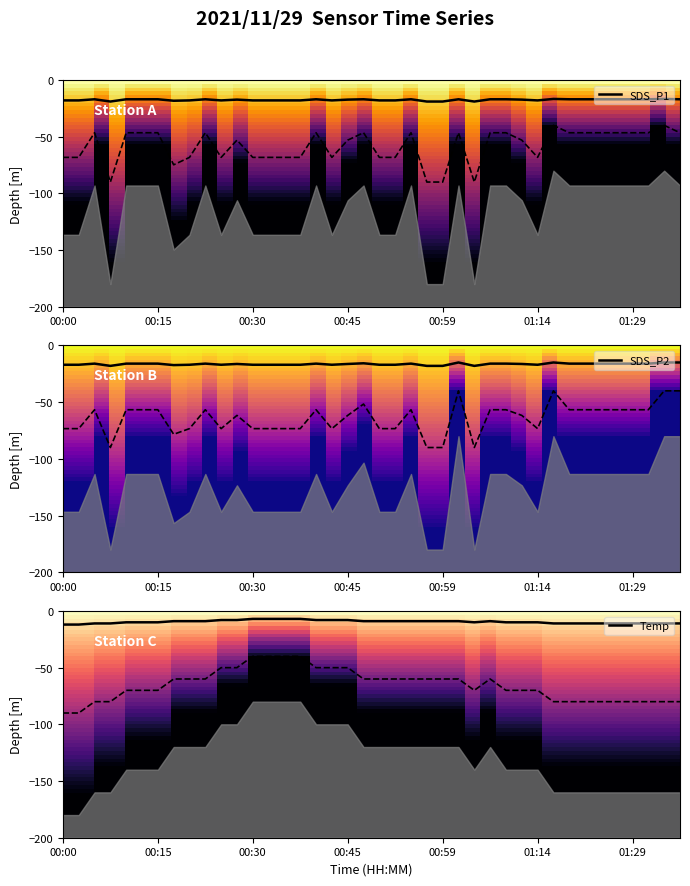

True or false: Temp and SDS_P2 intersect in this chart.

False